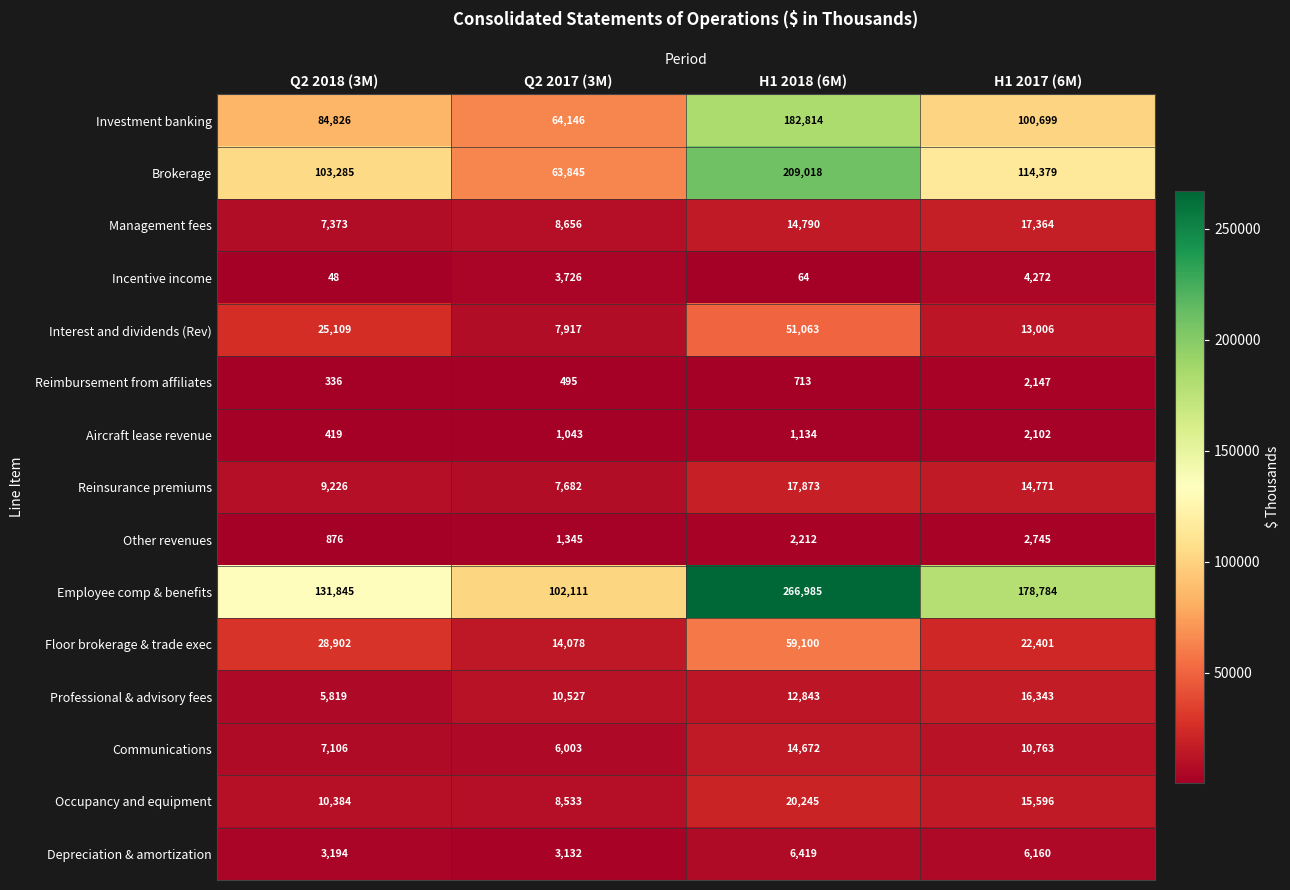

What is the sum of the Floor brokerage & trade exec values at H1 2017 (6M) and Q2 2017 (3M)?

36479